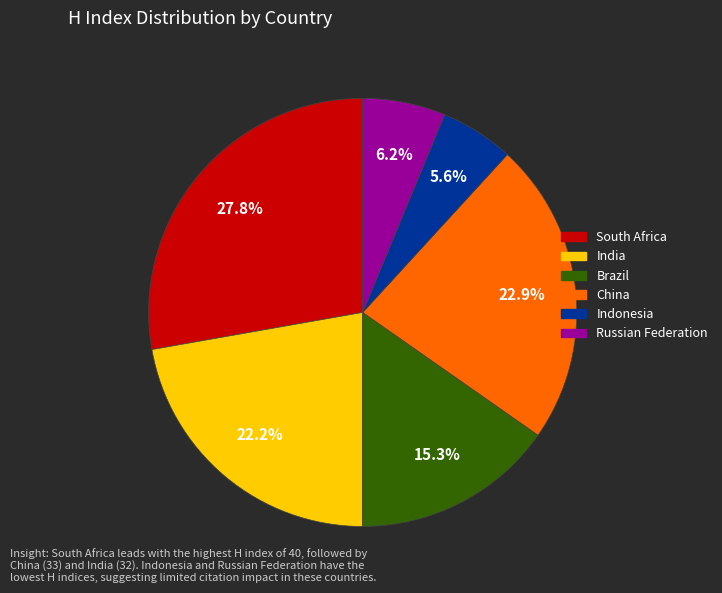

The South Africa slice represents 28% of the pie. True or false?

True